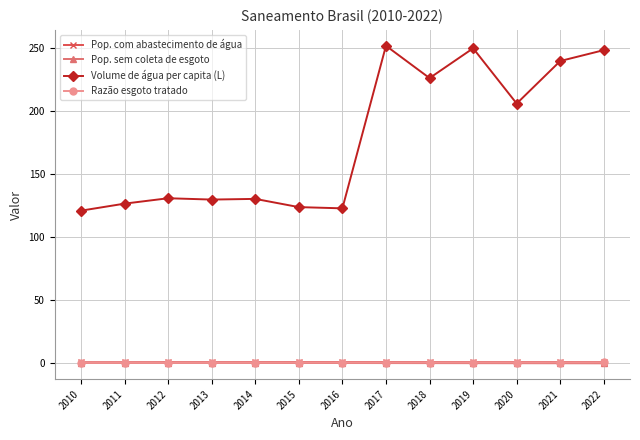

True or false: Volume de água per capita (L) has a value of 197.5 at 2012.

False